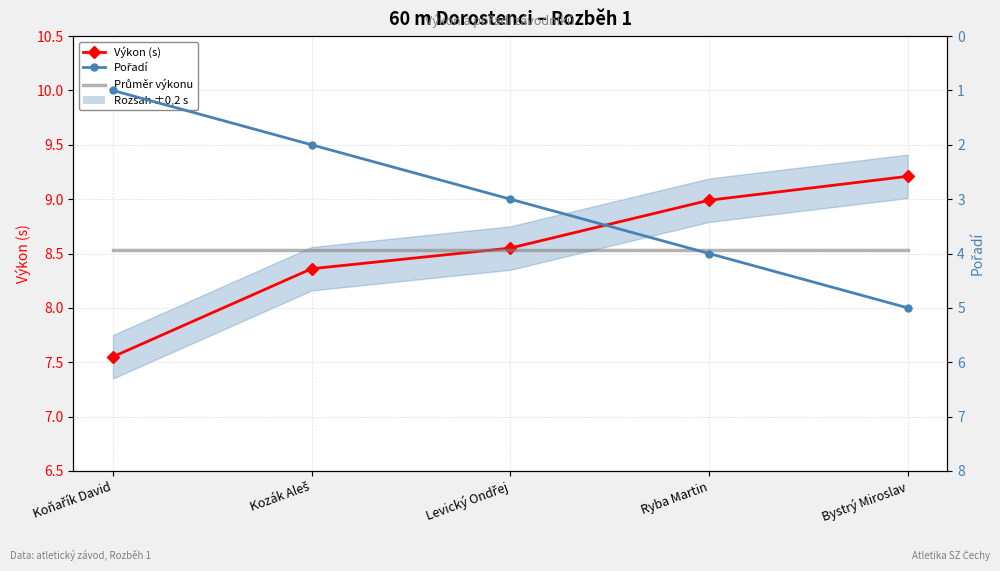

What is the spread (max minus min) of values at Ryba Martin?

5.0